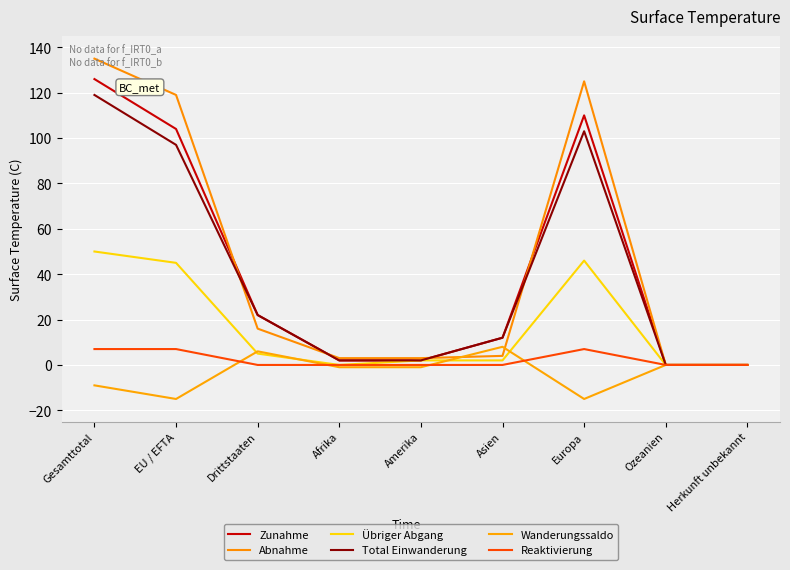

What is the label of the 5th point from the right?

Amerika